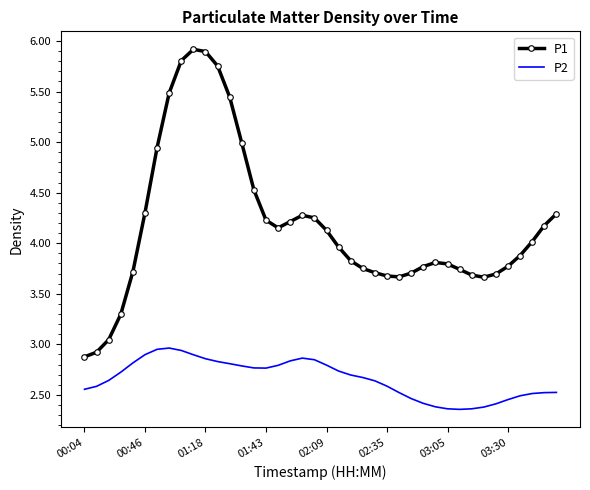

True or false: P1 and P2 intersect in this chart.

False